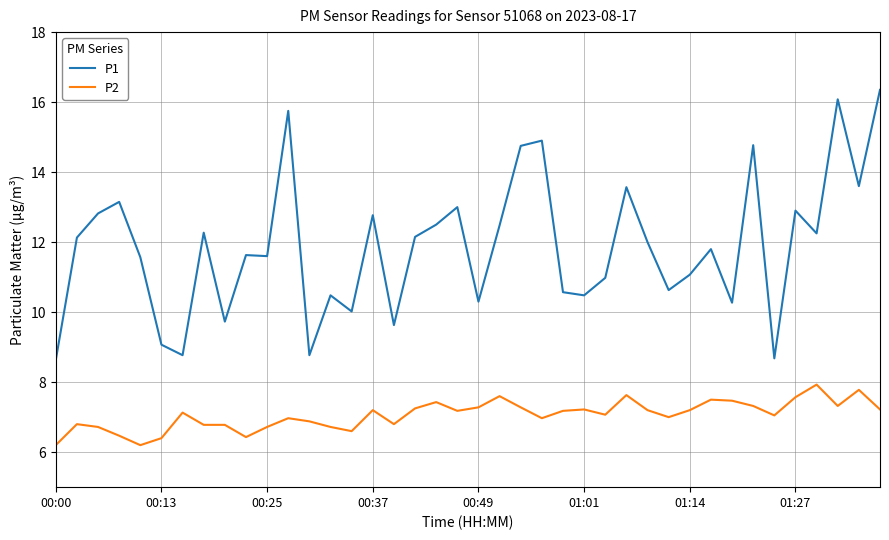

True or false: P2 and P1 cross at least once.

False